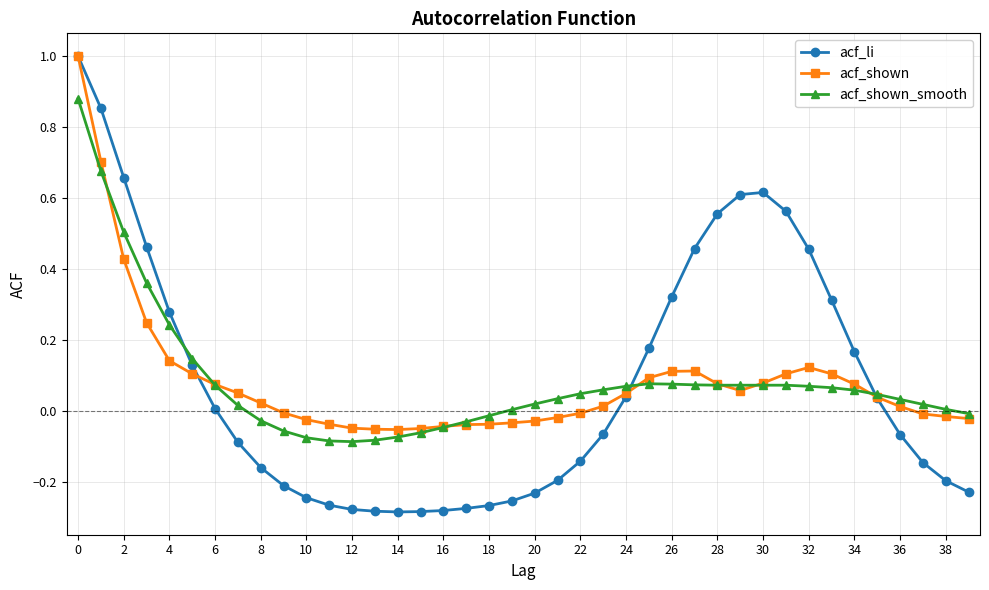

What is the greatest value displayed?

1.0